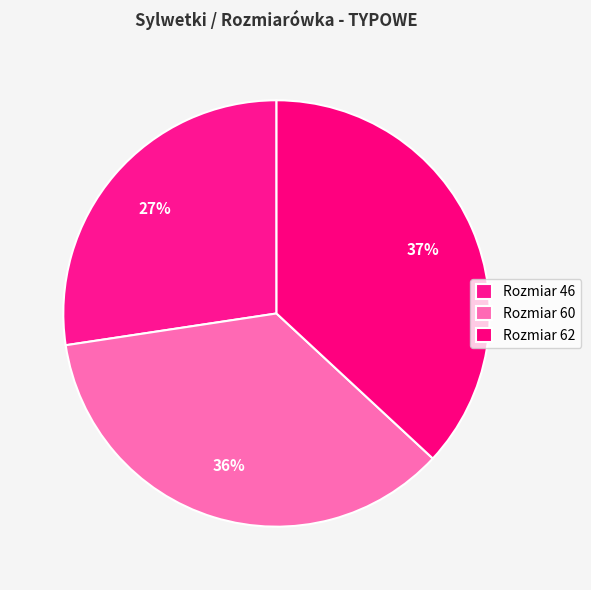

Count the number of slices in the pie.

3